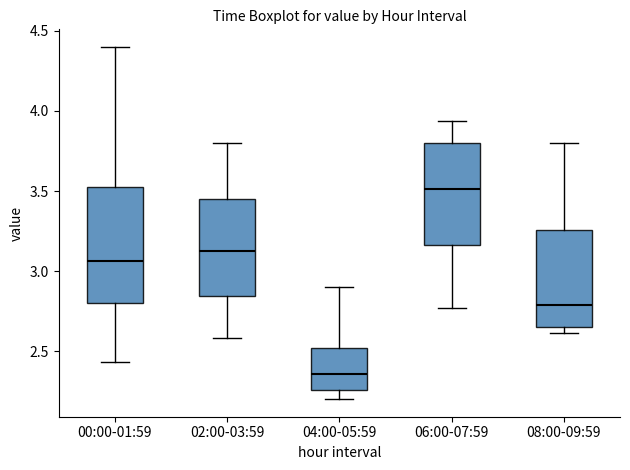

Which box's median line is the lowest?

04:00-05:59